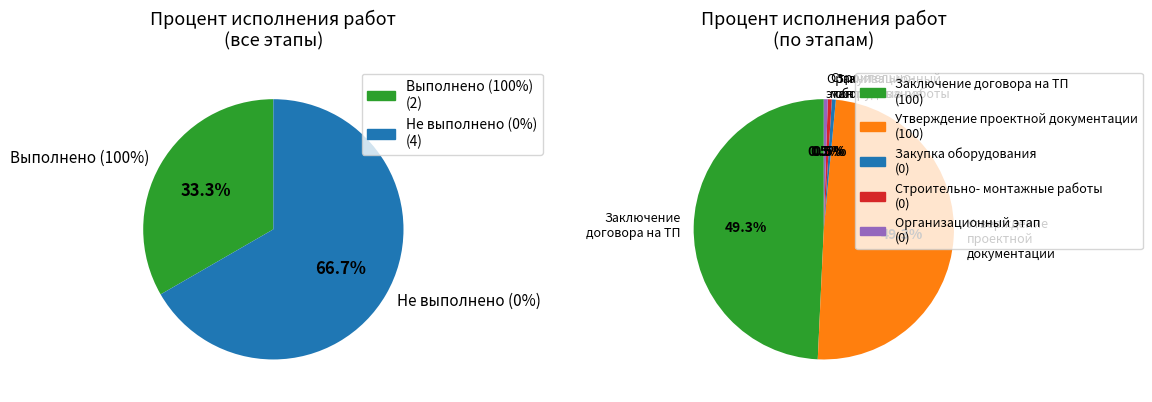

What is the smallest slice in the pie chart?

Закупка основного оборудования